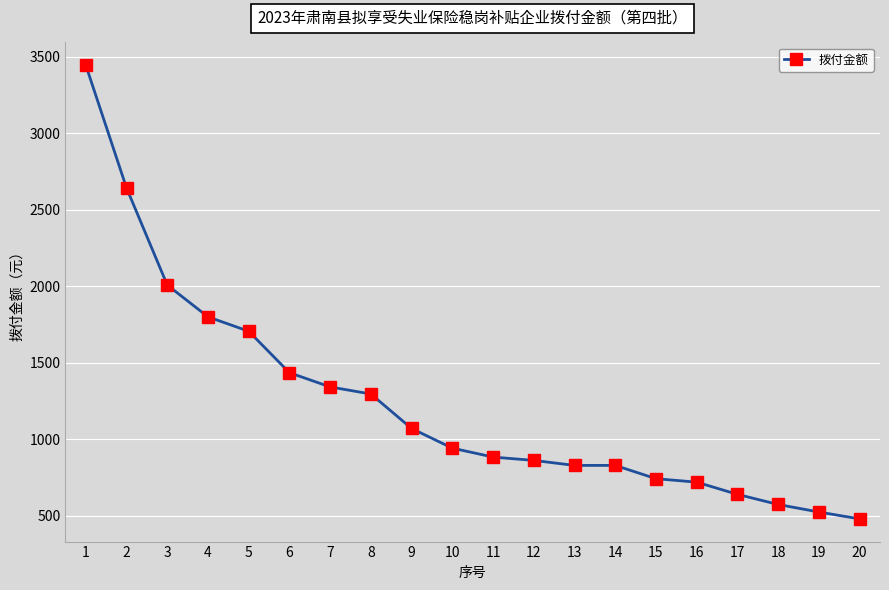

What is the value of the 5th point from the left?

1705.9